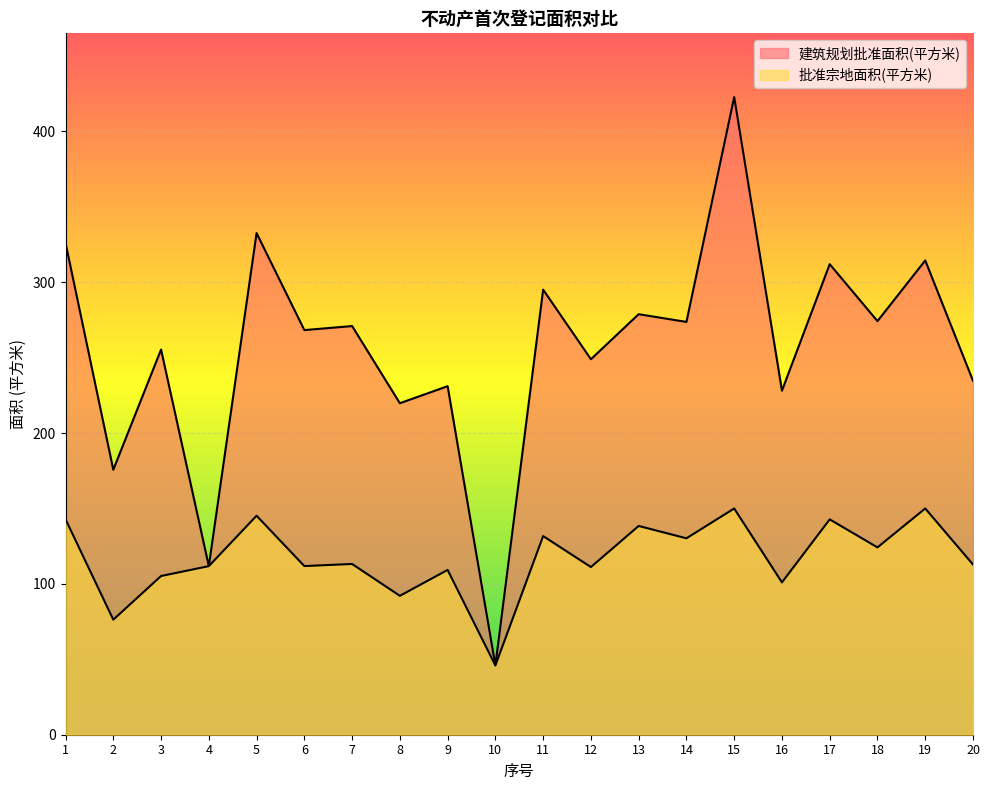

True or false: 建筑规划批准面积(平方米) has a value of 101.5 at 1.

False